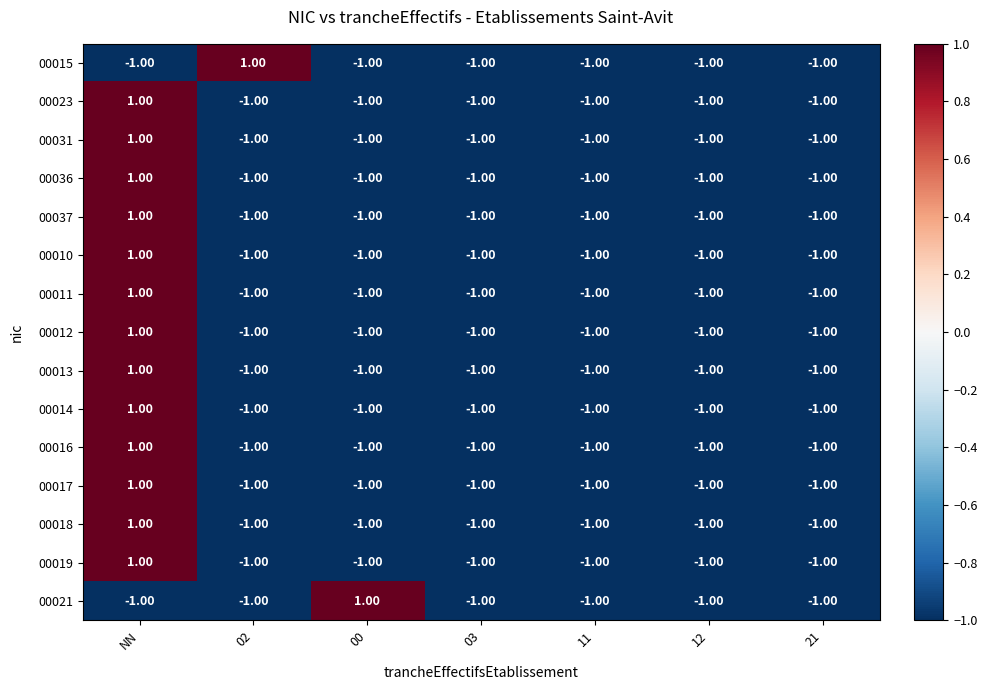

At which label does 00017 reach its peak?

NN